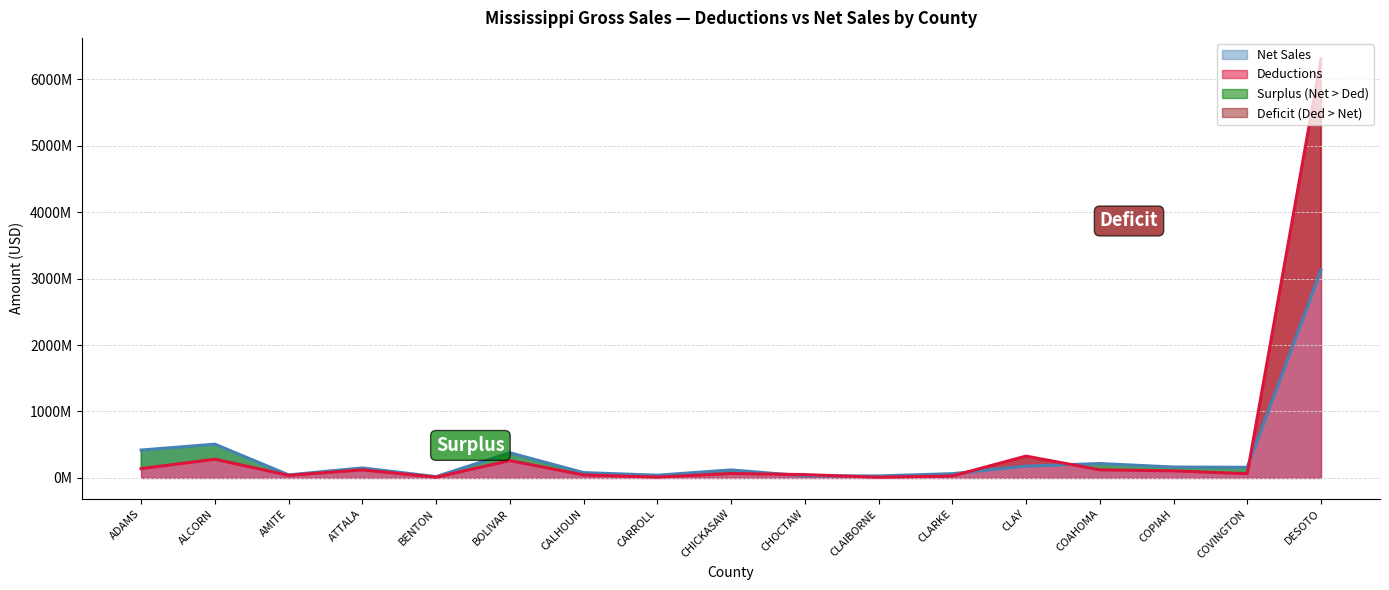

List the series in order of their peak value, lowest first.

Net Sales, Deductions